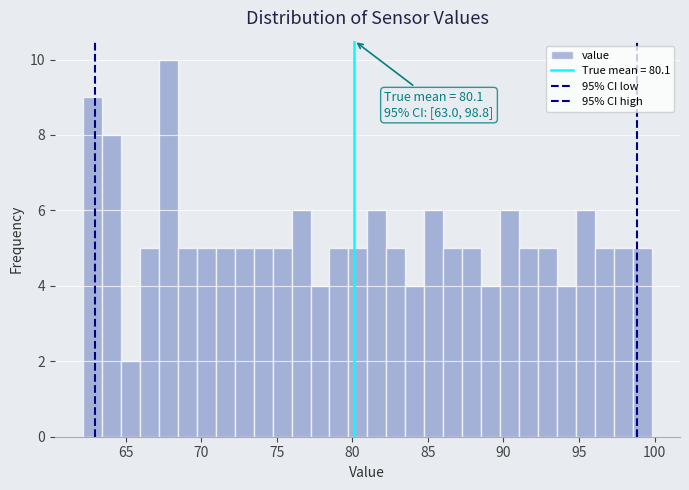

Read against the x-axis, roughly where is the centre of the tallest bar?

68.0